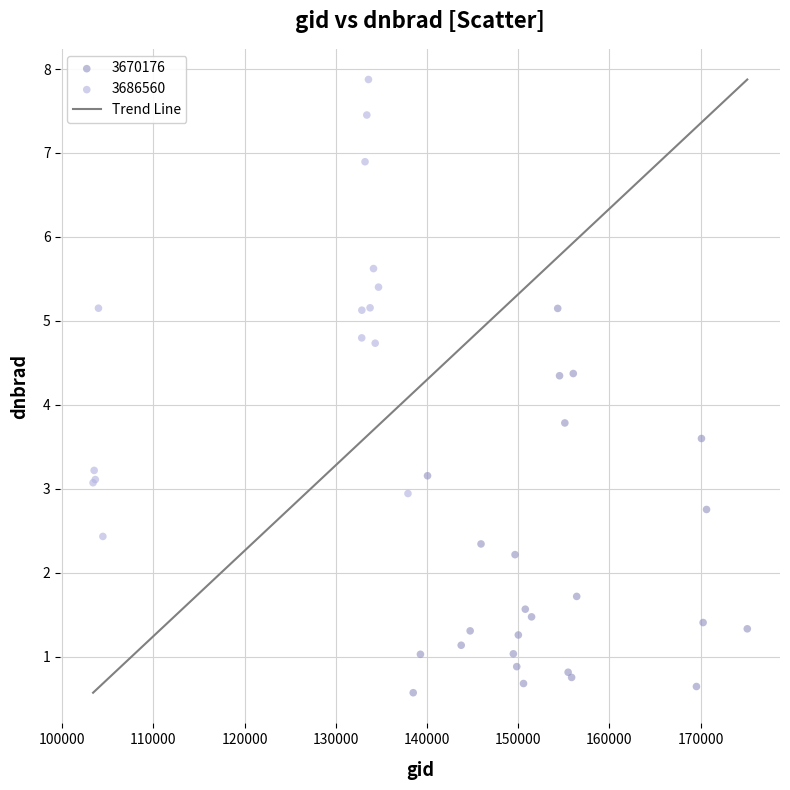

Which series contains the lowest Y value?

3670176